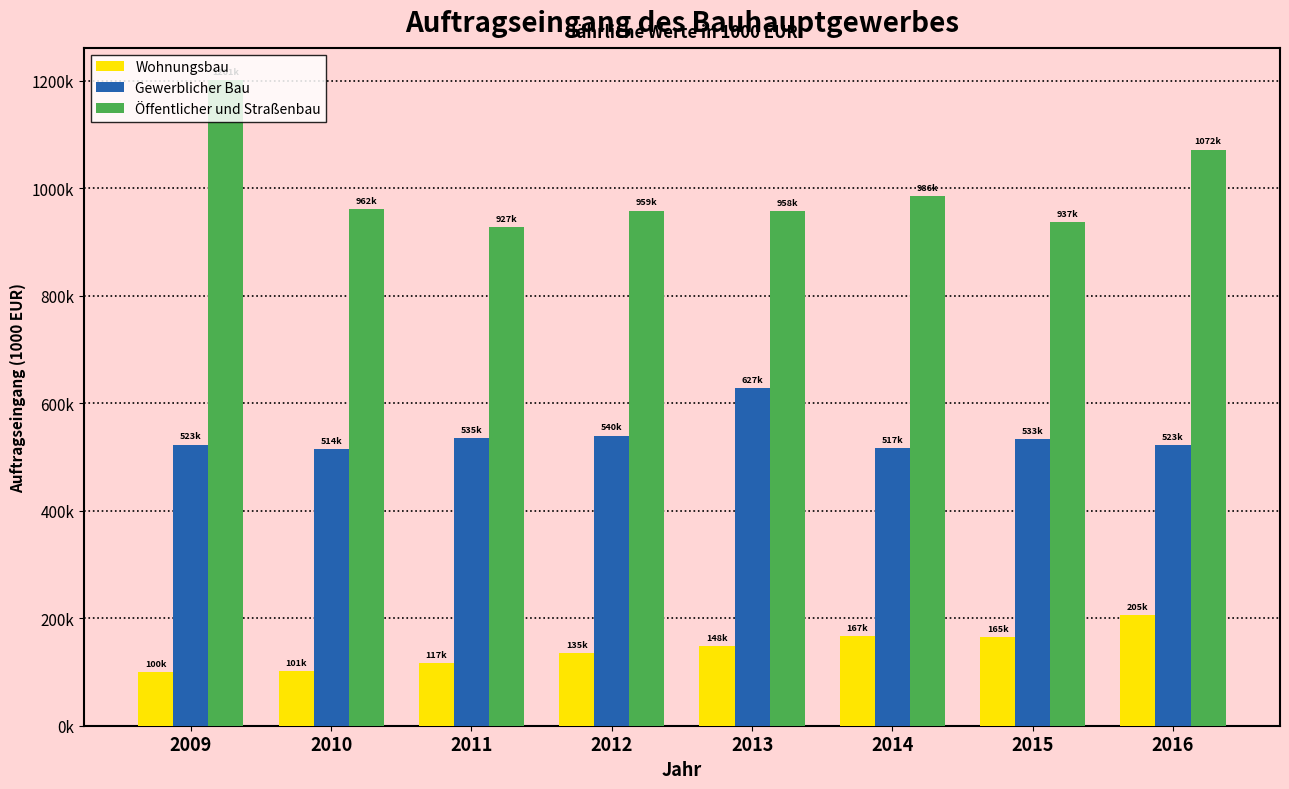

What are all the series names shown in the legend?

Wohnungsbau, Gewerblicher Bau, Öffentlicher und Straßenbau